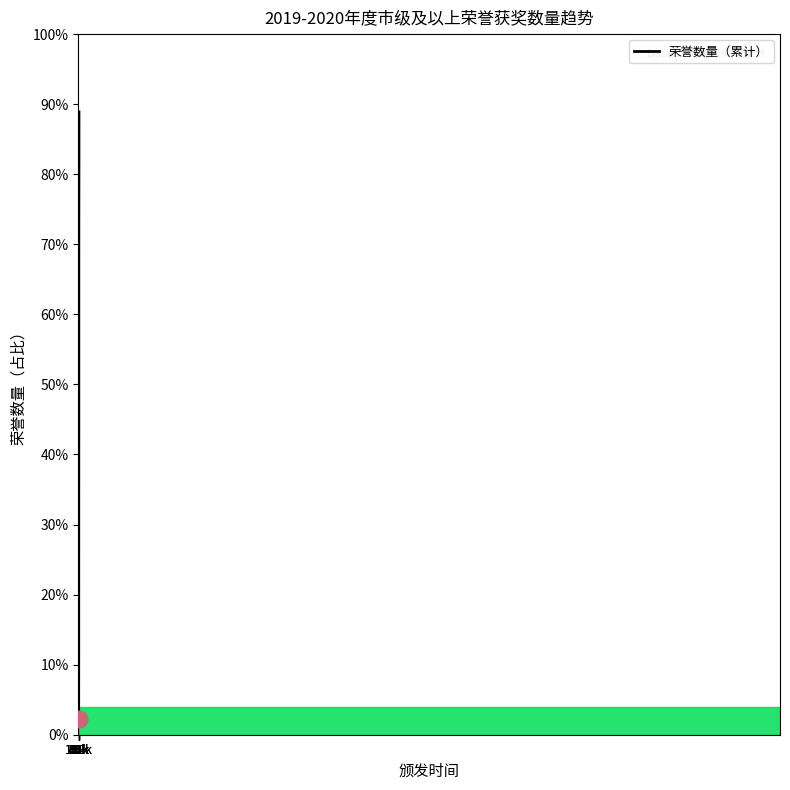

Reading left to right, extract all data points from this chart.

2.2	4.4	6.7	8.9	11.1	13.3	15.6	17.8	20.0	22.2	26.7	33.3	40.0	44.4	55.6	66.7	73.3	80.0	84.4	88.9